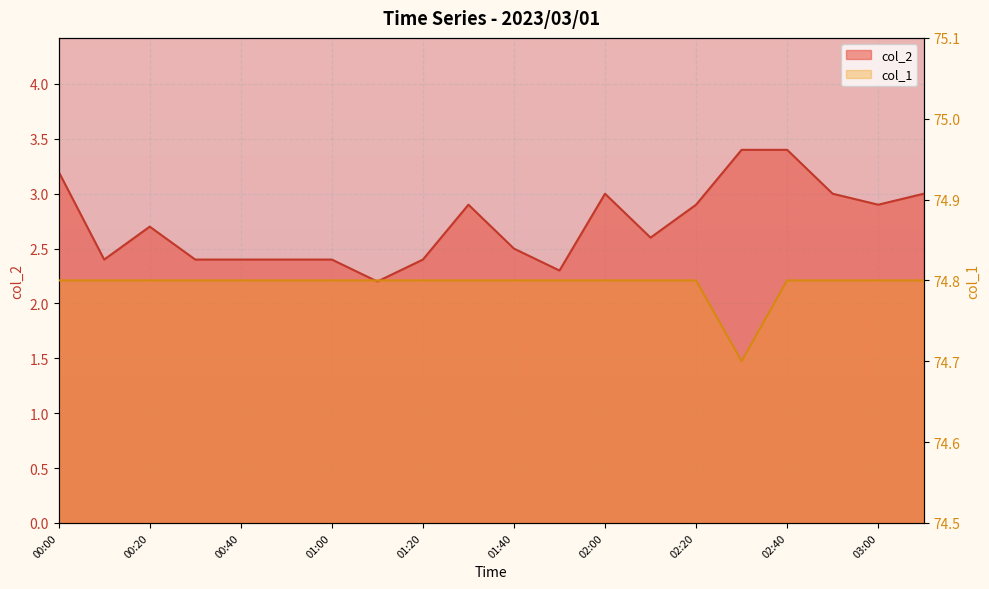

At 01:00, list the series in order from largest to smallest.

col_1, col_2